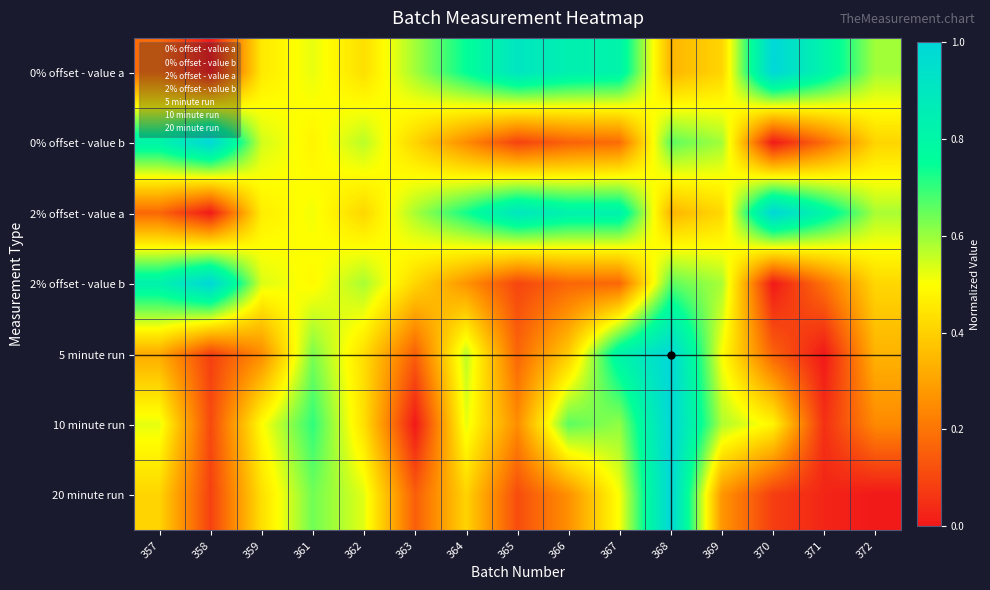

Reading right to left, what are all the values shown in this chart?

0% offset - value a: 372=0.6	371=0.8	370=1.0	369=0.4	368=0.3	367=0.8	366=0.8	365=0.9	364=0.8	363=0.6	362=0.4	361=0.5	359=0.5	358=0.0	357=0.2
0% offset - value b: 372=0.4	371=0.2	370=0.0	369=0.6	368=0.7	367=0.2	366=0.2	365=0.1	364=0.2	363=0.4	362=0.6	361=0.5	359=0.5	358=1.0	357=0.8
2% offset - value a: 372=0.6	371=0.8	370=1.0	369=0.4	368=0.3	367=0.8	366=0.8	365=0.9	364=0.7	363=0.6	362=0.4	361=0.5	359=0.5	358=0.0	357=0.2
2% offset - value b: 372=0.4	371=0.2	370=0.0	369=0.6	368=0.7	367=0.2	366=0.2	365=0.1	364=0.3	363=0.4	362=0.6	361=0.5	359=0.5	358=1.0	357=0.8
5 minute run: 372=0.3	371=0.0	370=0.2	369=0.5	368=1.0	367=0.8	366=0.4	365=0.2	364=0.6	363=0.2	362=0.4	361=0.6	359=0.2	358=0.1	357=0.3
10 minute run: 372=0.2	371=0.1	370=0.5	369=0.6	368=1.0	367=0.6	366=0.7	365=0.3	364=0.5	363=0.0	362=0.4	361=0.7	359=0.5	358=0.1	357=0.5
20 minute run: 372=0.0	371=0.0	370=0.1	369=0.3	368=1.0	367=0.5	366=0.3	365=0.1	364=0.4	363=0.2	362=0.5	361=0.6	359=0.4	358=0.1	357=0.4